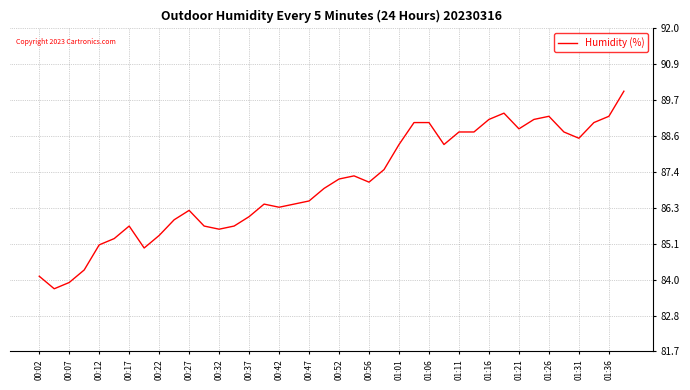

What is the difference between the maximum and minimum values?

6.3